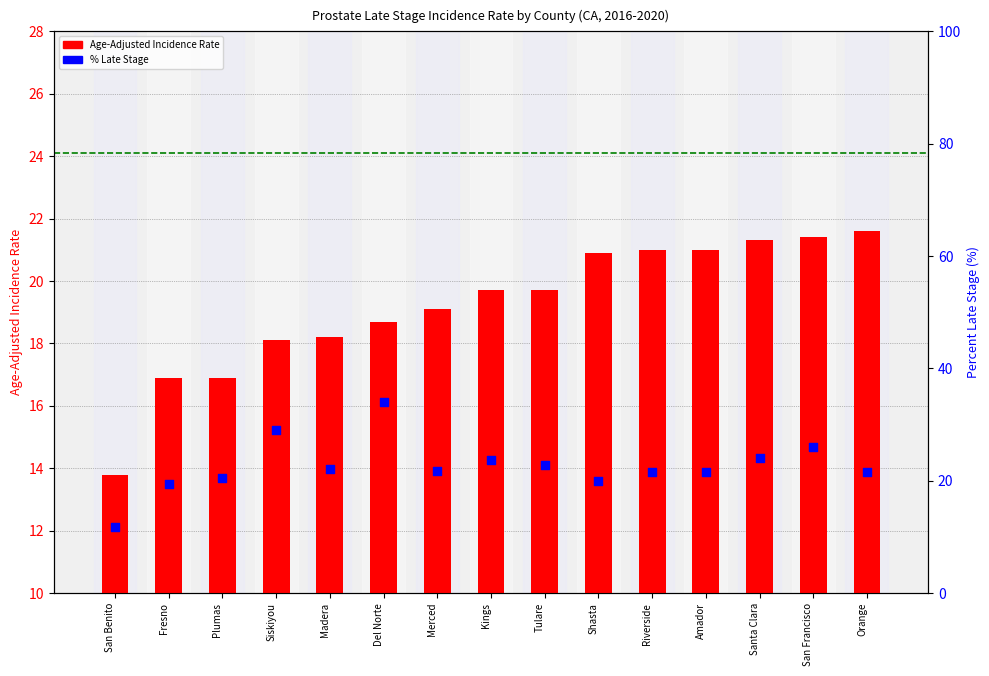

What are all the series names shown in the legend?

Age-Adjusted Incidence Rate, Percent Late Stage